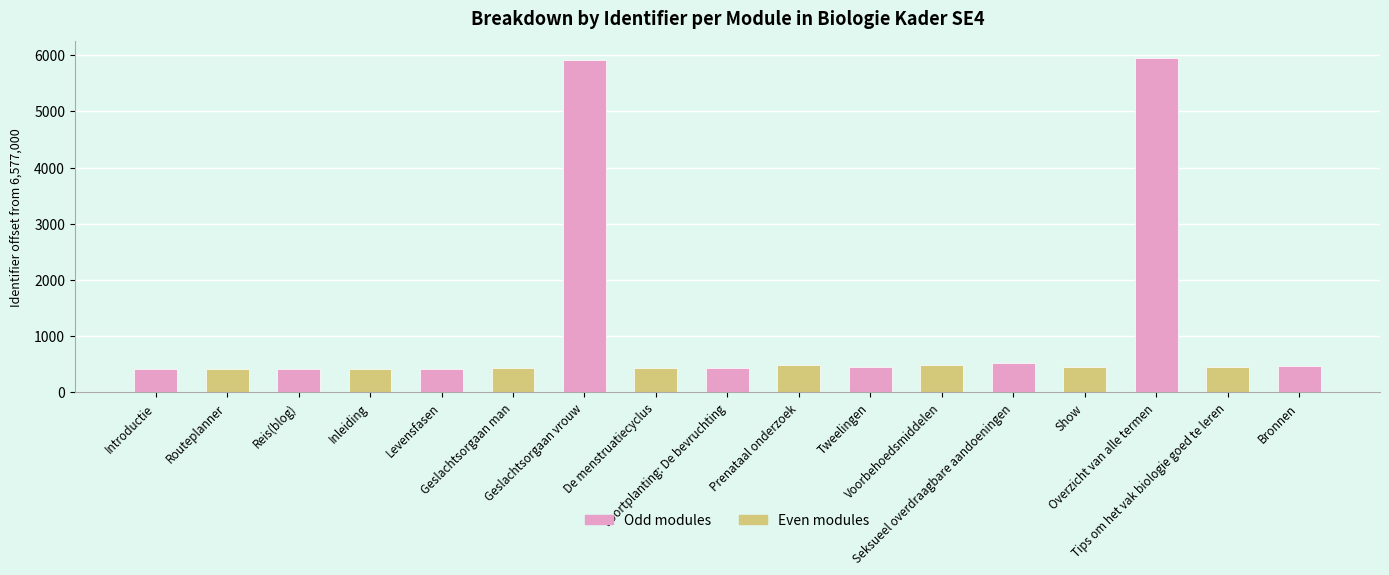

Reading left to right, what are all the values shown in this chart?

Introductie=6577413	Routeplanner=6577415	Reis(blog)=6577418	Inleiding=6577422	Levensfasen=6577425	Geslachtsorgaan man=6577432	Geslachtsorgaan vrouw=6582921	De menstruatiecyclus=6577440	Voortplanting: De bevruchting=6577437	Prenataal onderzoek=6577487	Tweelingen=6577447	Voorbehoedsmiddelen=6577485	Seksueel overdraagbare aandoeningen=6577516	Show=6577455	Overzicht van alle termen=6582954	Tips om het vak biologie goed te leren=6577458	Bronnen=6577461